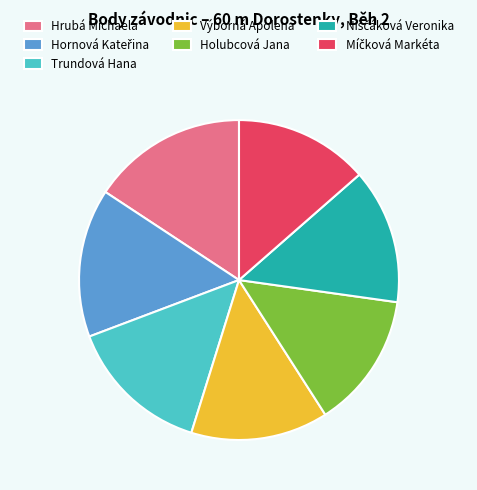

Count the number of slices in the pie.

7